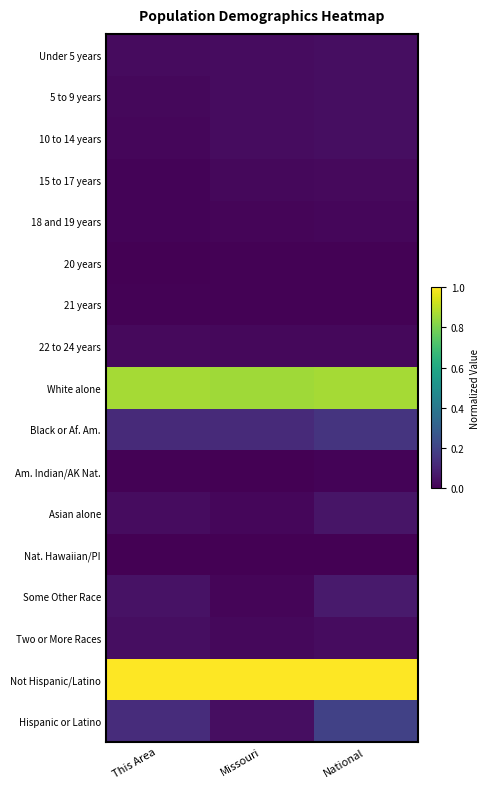

What is the total value across all series at National?

2.6